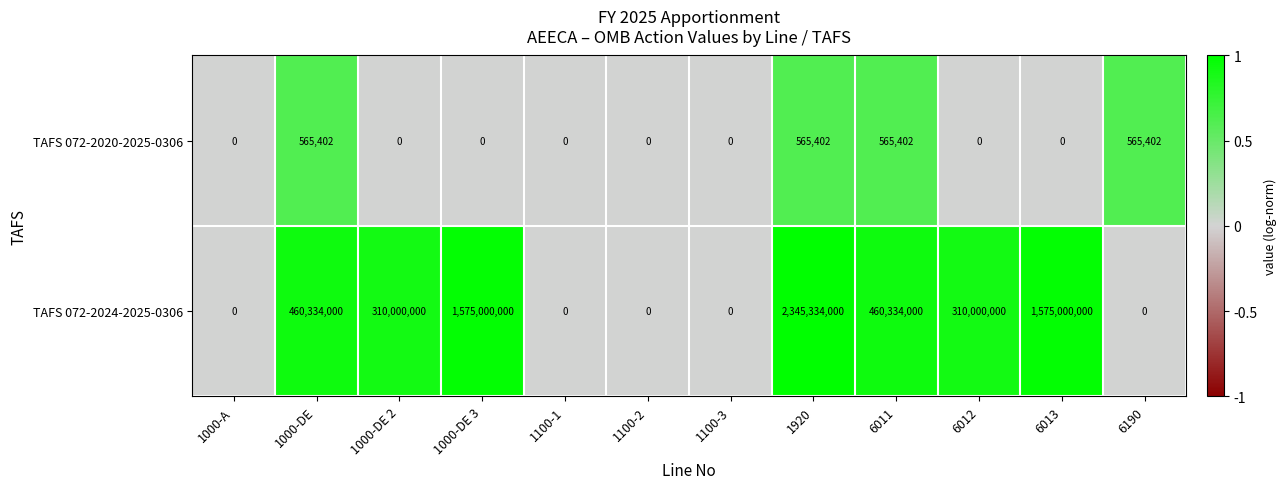

What is the difference between the maximum and minimum values in the TAFS 072-2024-2025-0306 series?

2345334000